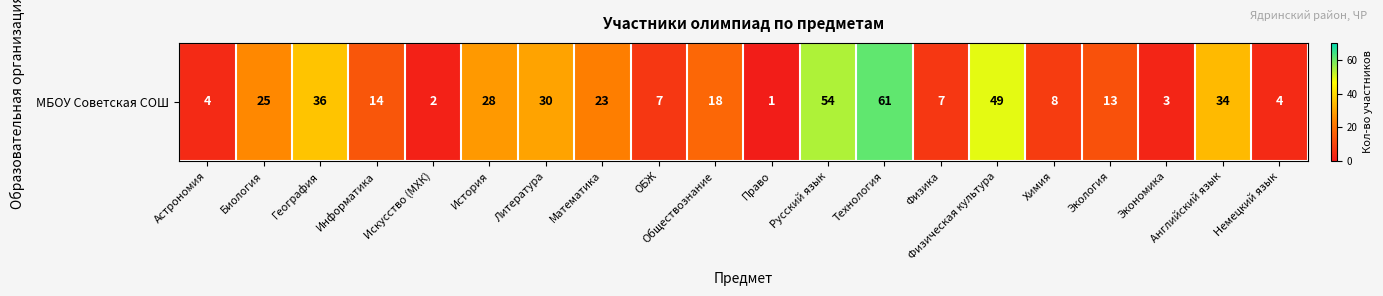

List the labels in order of value, smallest first.

Право, Искусство (МХК), Экономика, Астрономия, Немецкий язык, ОБЖ, Физика, Химия, Экология, Информатика, Обществознание, Математика, Биология, История, Литература, Английский язык, География, Физическая культура, Русский язык, Технология